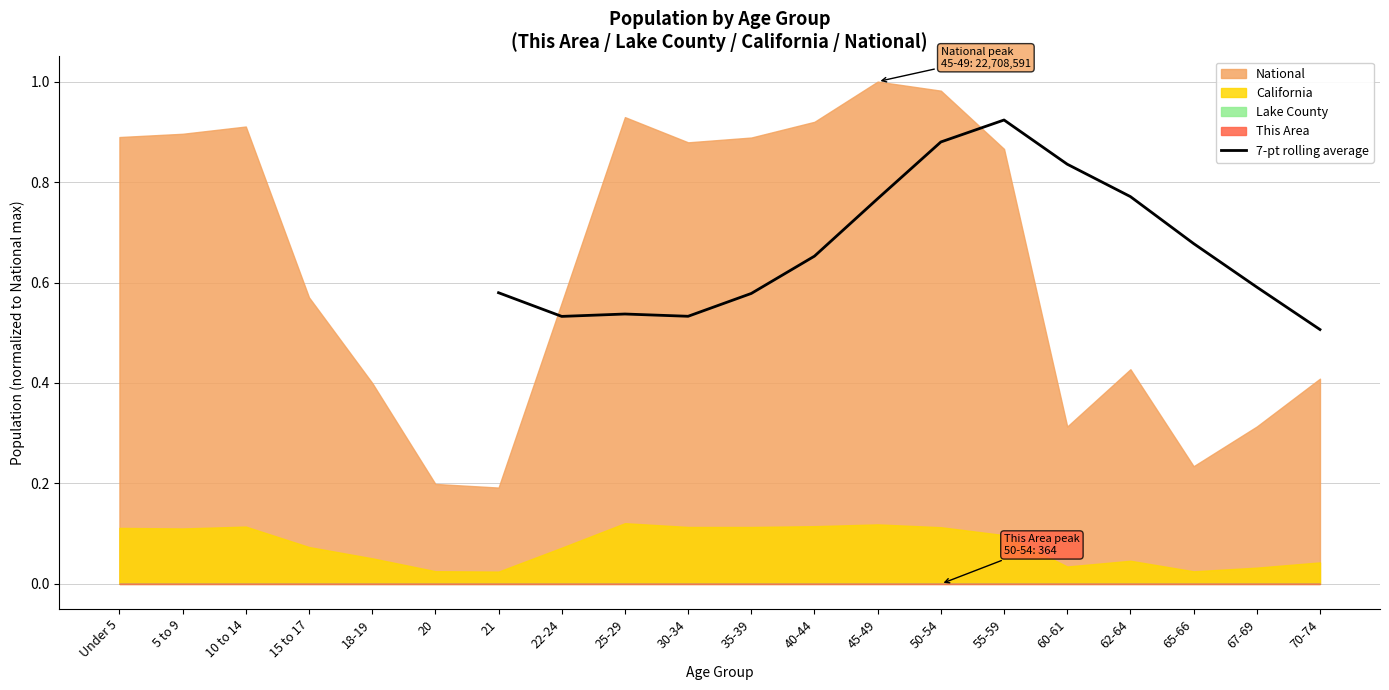

The 7-pt rolling average series shows 1.0 at 35-39. True or false?

False